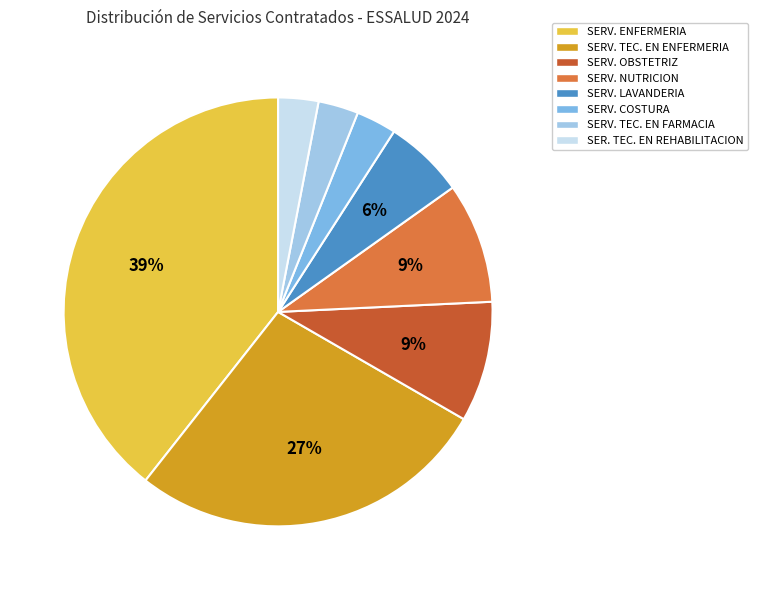

Does SERV. NUTRICION account for over 50% of the chart?

No